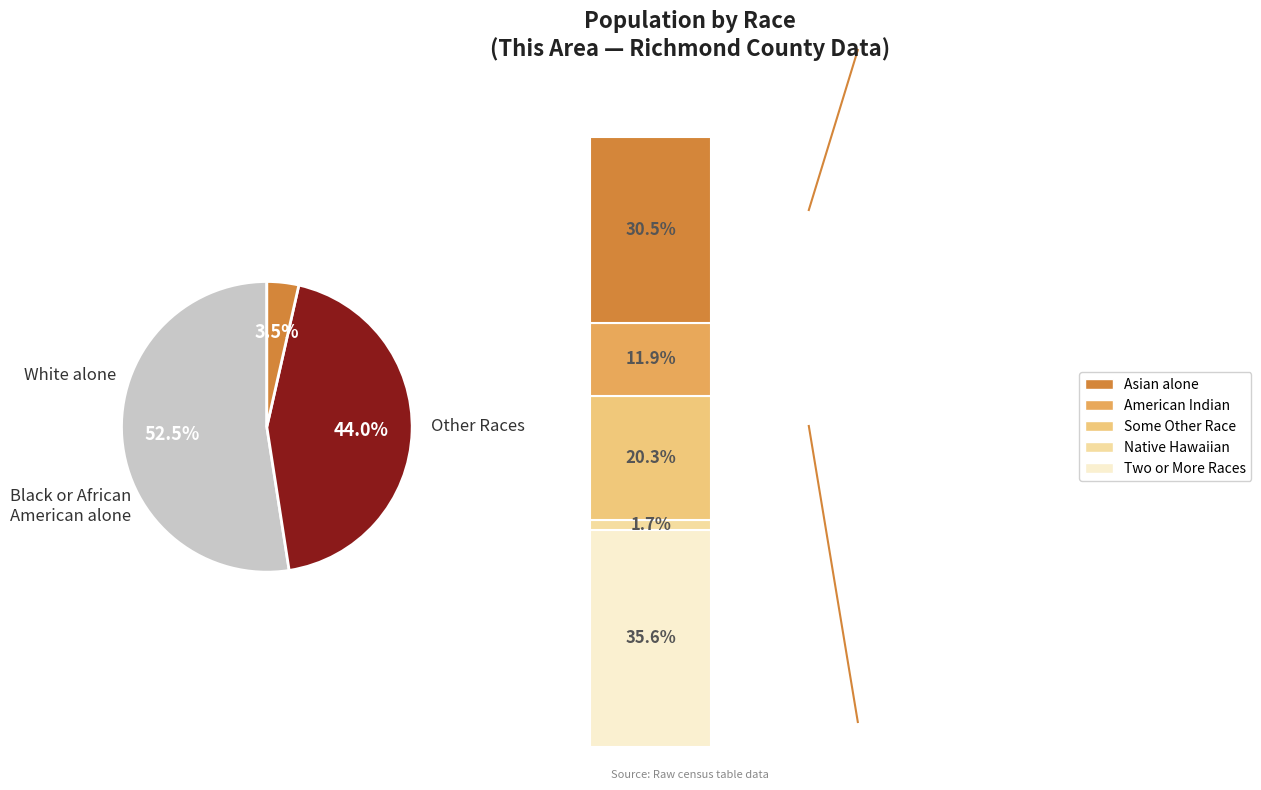

Is it true that American Indian and Alaska Native is 0% of the pie?

True